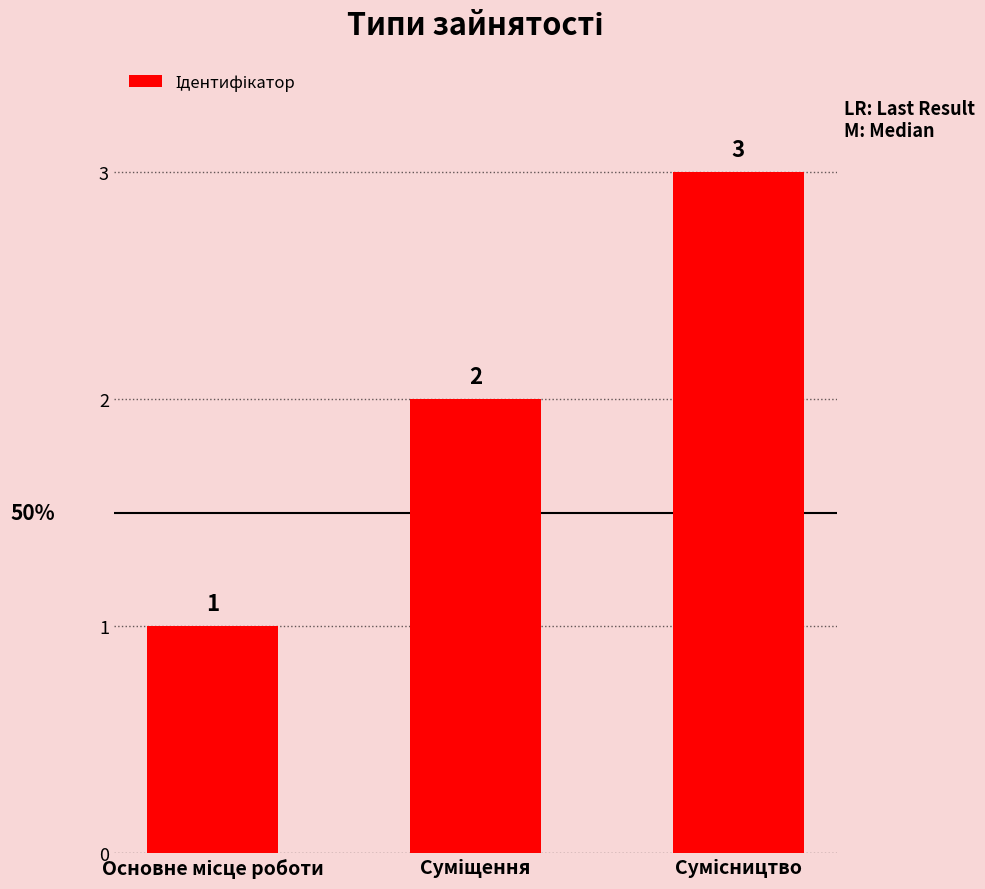

How many values are between 1 and 3?

3